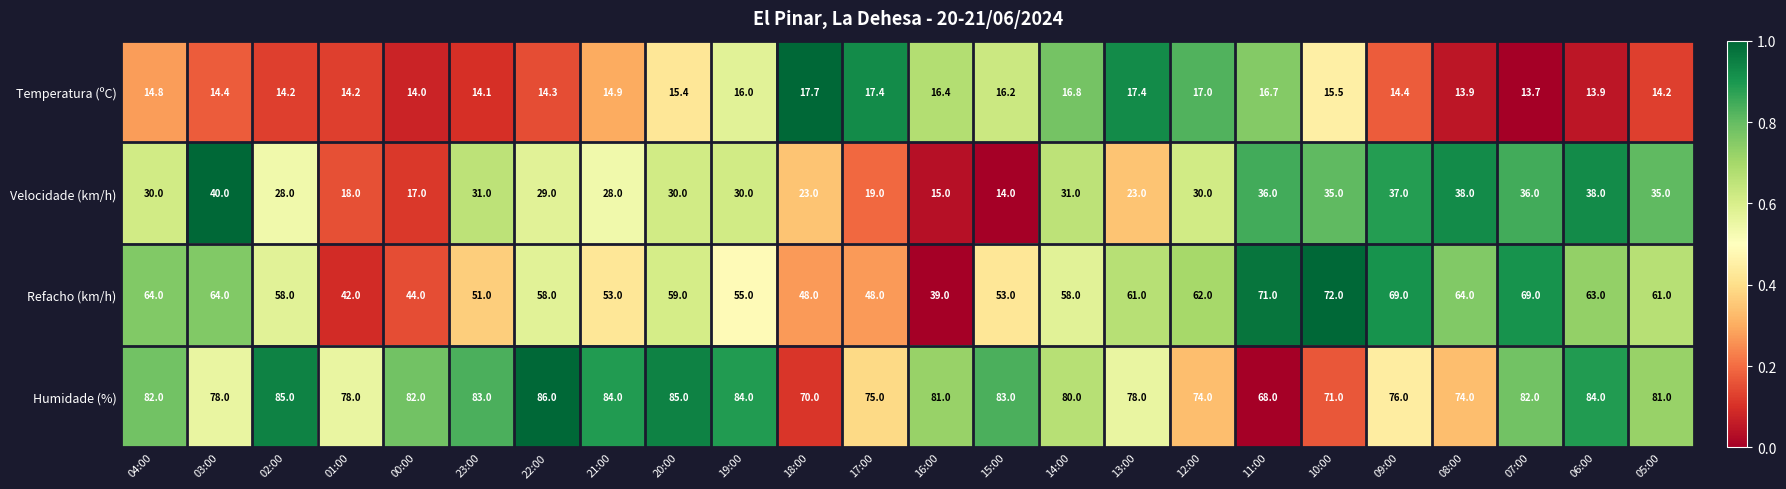

What is the smallest value displayed?

13.7